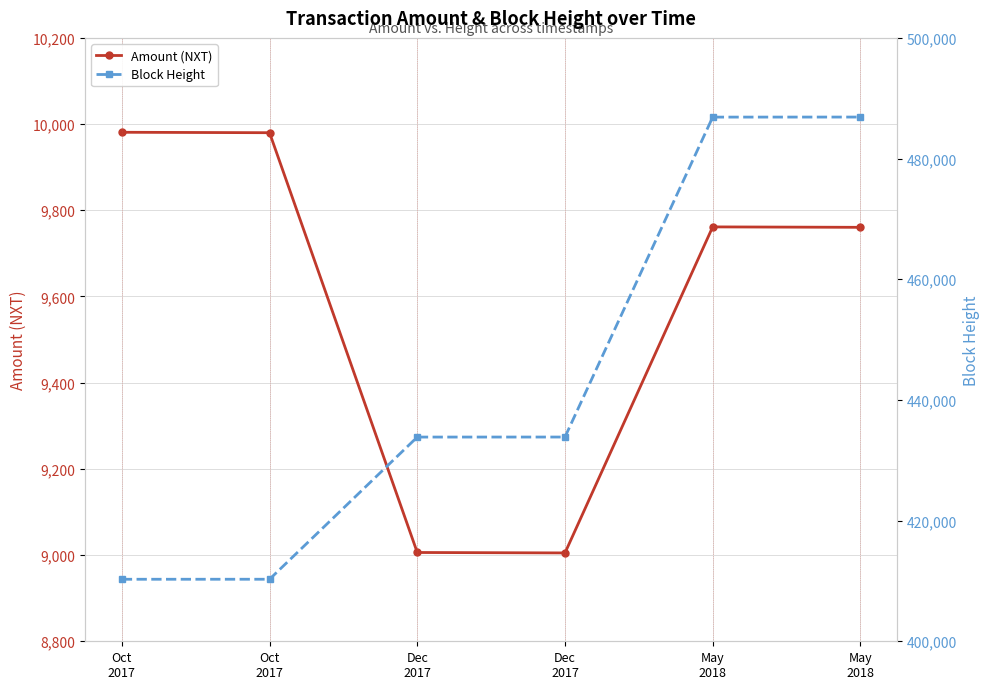

What is the minimum value for Amount (NXT)?

9005.0